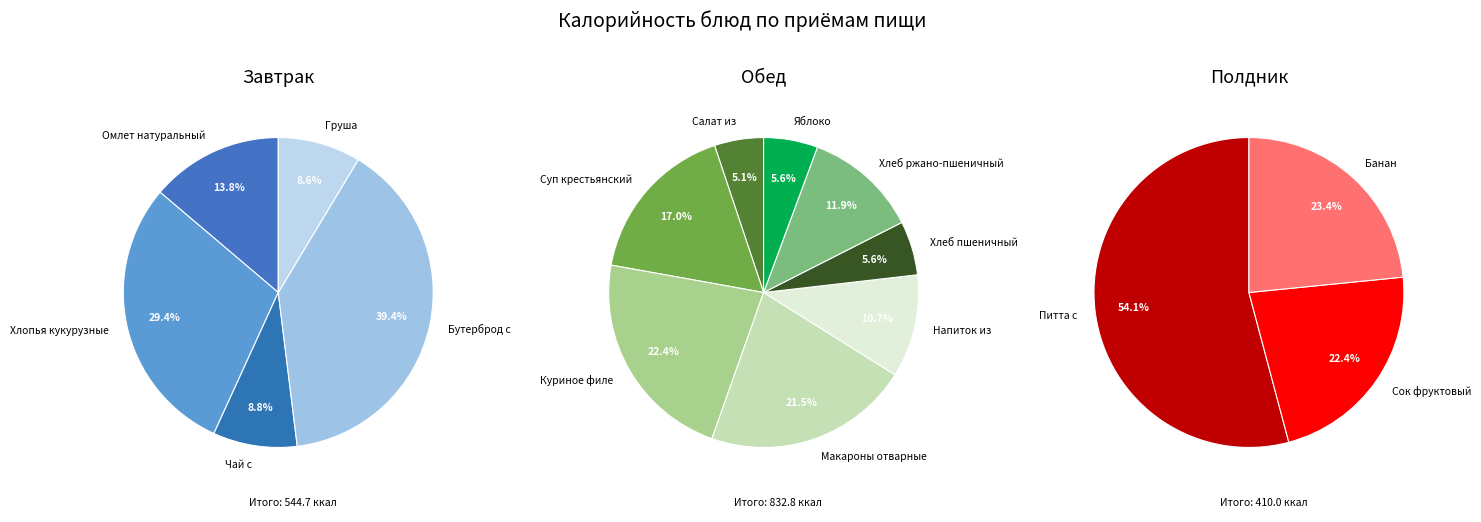

Is it true that Суп крестьянский с рисом с говядиной is 18% of the pie?

False